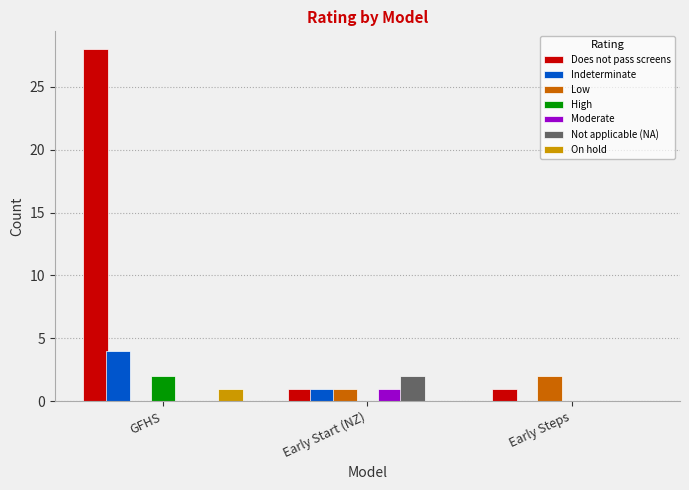

What is the sum of all Does not pass screens values?

30